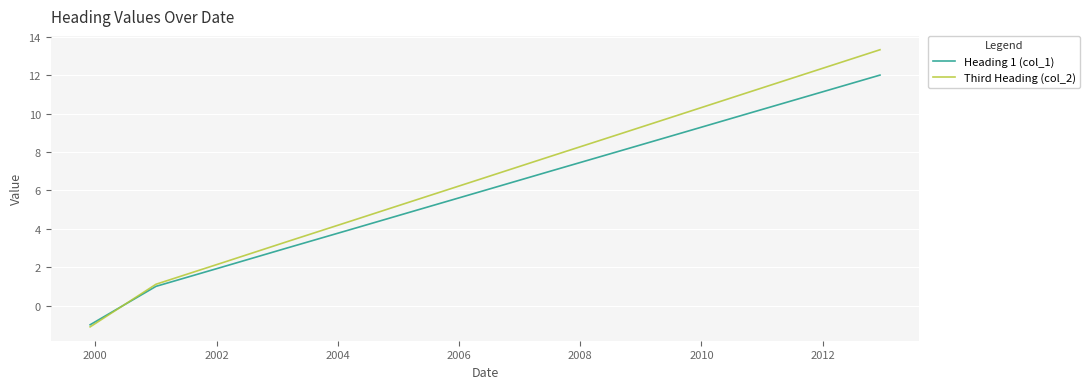

What is the smallest value displayed?

-1.1